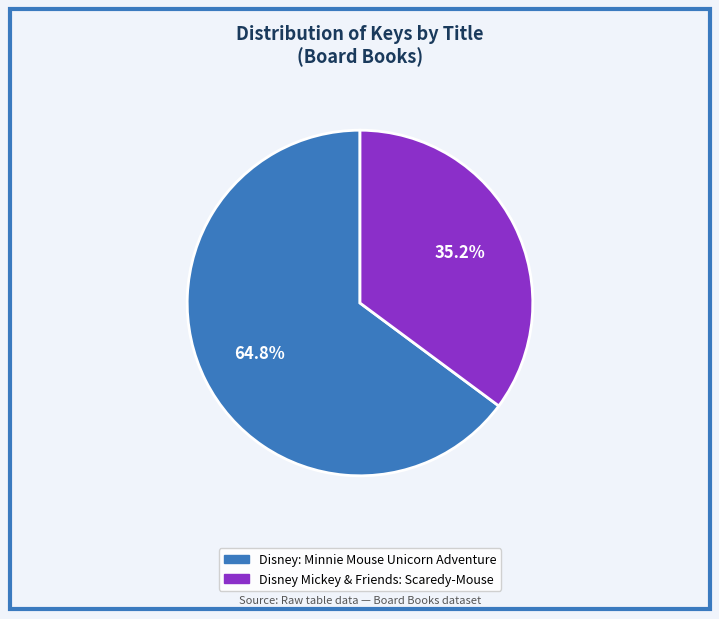

What percentage is the Disney Mickey & Friends: Scaredy-Mouse slice, to the nearest percent?

35%